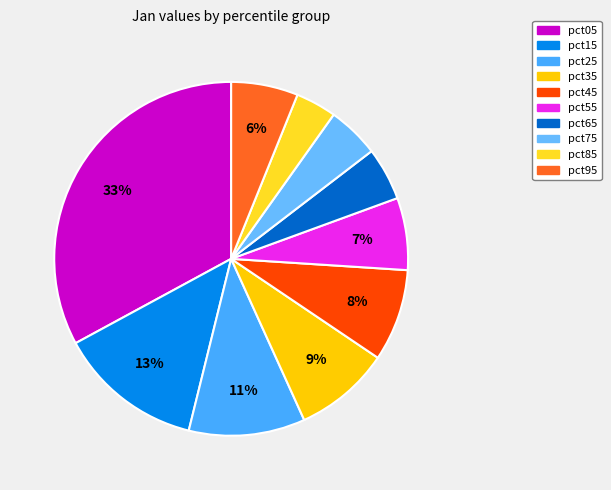

Rank the categories by value from lowest to highest.

pct85, pct75, pct65, pct95, pct55, pct45, pct35, pct25, pct15, pct05